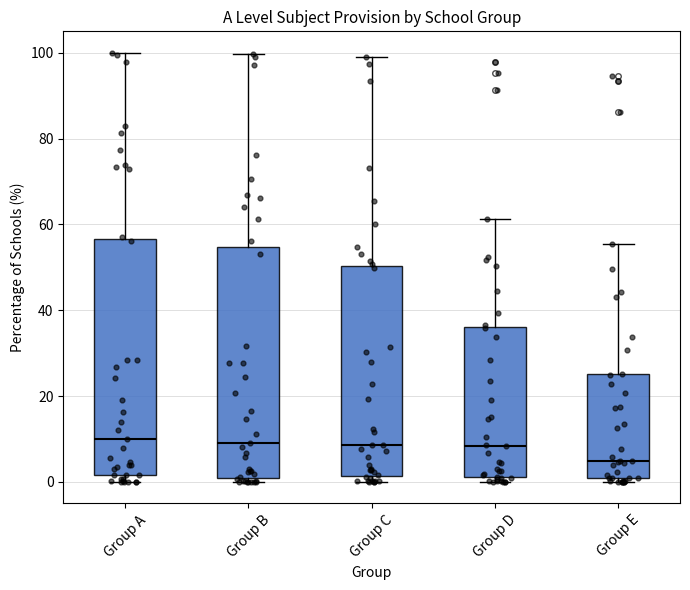

Reading left to right, transcribe this box plot: for each box, give where its median line is, the range the box spans, and where its two whiskers end, as read against the y-axis. The values are not printed on the chart, so give them approximately, as read against the axis.

Group A: median 10, box 2 to 56, whiskers 0 to 100
Group B: median 10, box 0 to 54, whiskers 0 (just below the box's lower edge) to 100
Group C: median 8, box 2 to 50, whiskers 0 to 100
Group D: median 8, box 2 to 36, whiskers 0 to 62
Group E: median 4, box 0 to 26, whiskers 0 (just below the box's lower edge) to 56